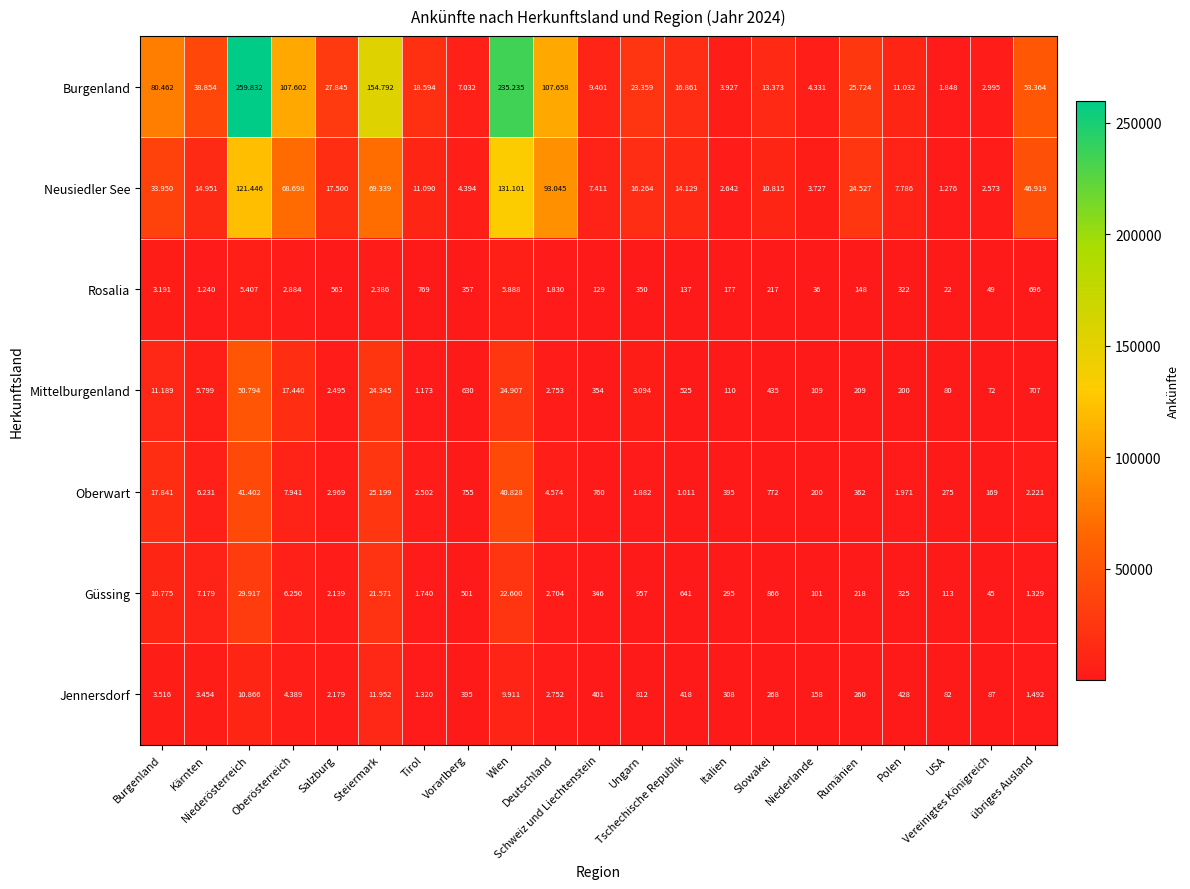

What is the greatest value displayed?

259832